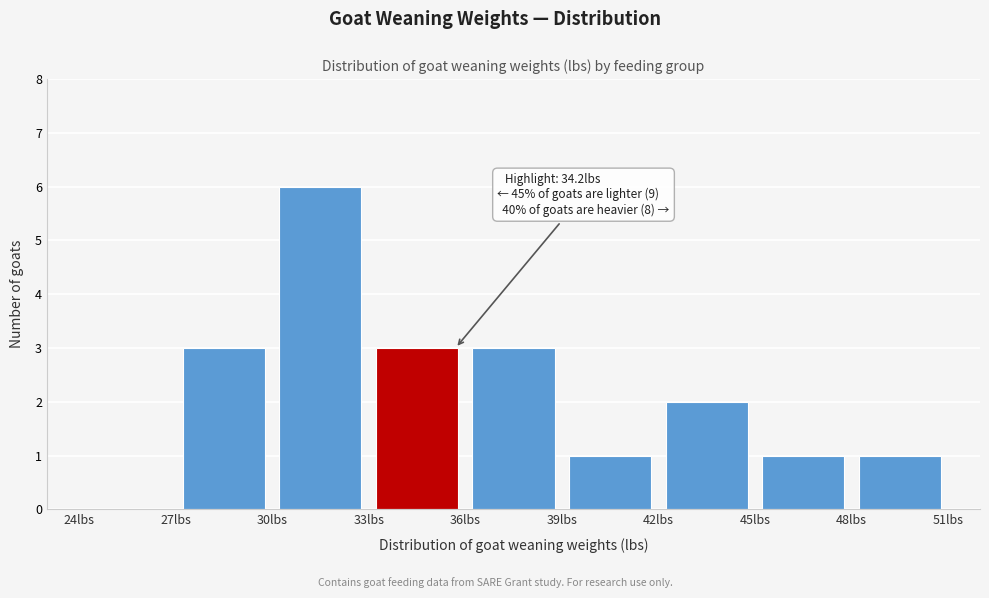

Over which range of the x-axis is the bar tallest?

30 to 33